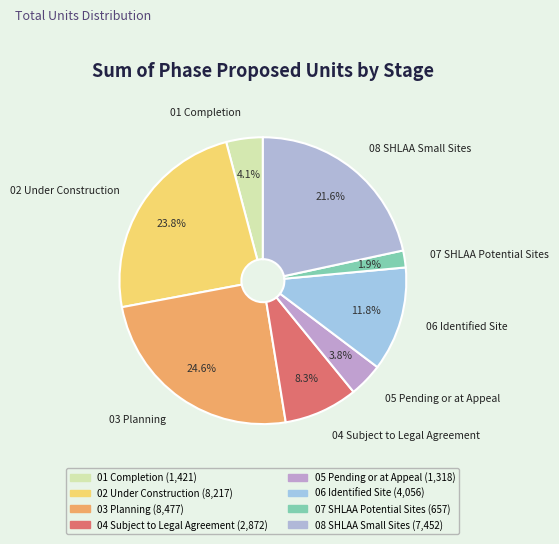

Count the number of slices in the pie.

8